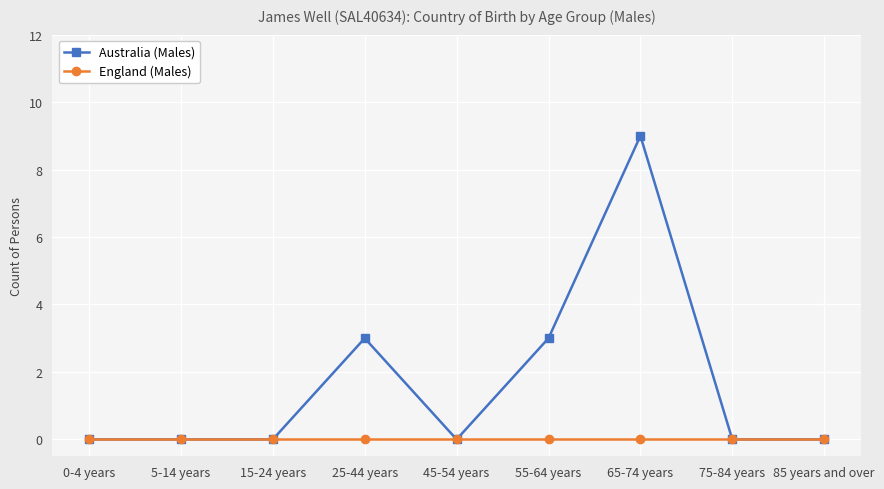

Between 25-44 years and 85 years and over, which series saw the biggest shift?

Australia (Males)